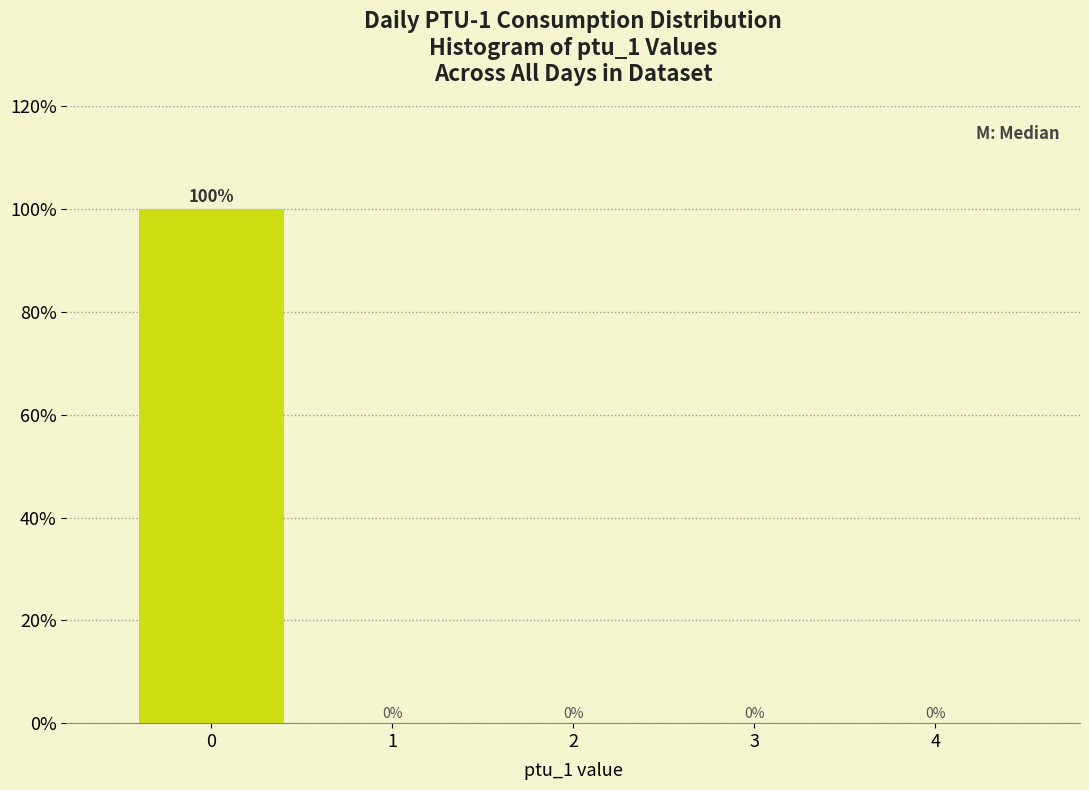

Reading left to right, transcribe all the data shown in this chart.

0=100	1=0	2=0	3=0	4=0